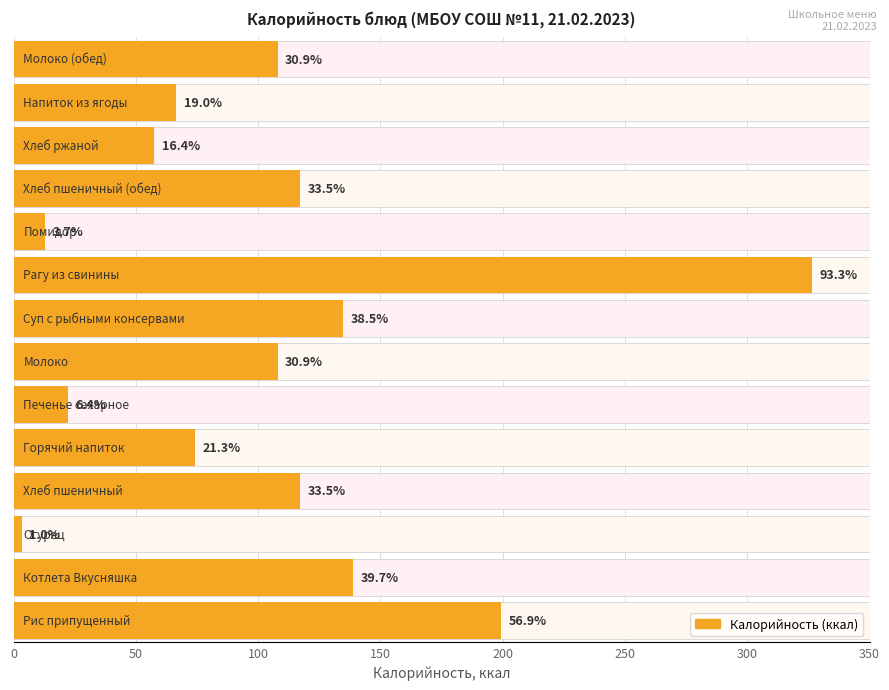

What position from the right is 9?

5